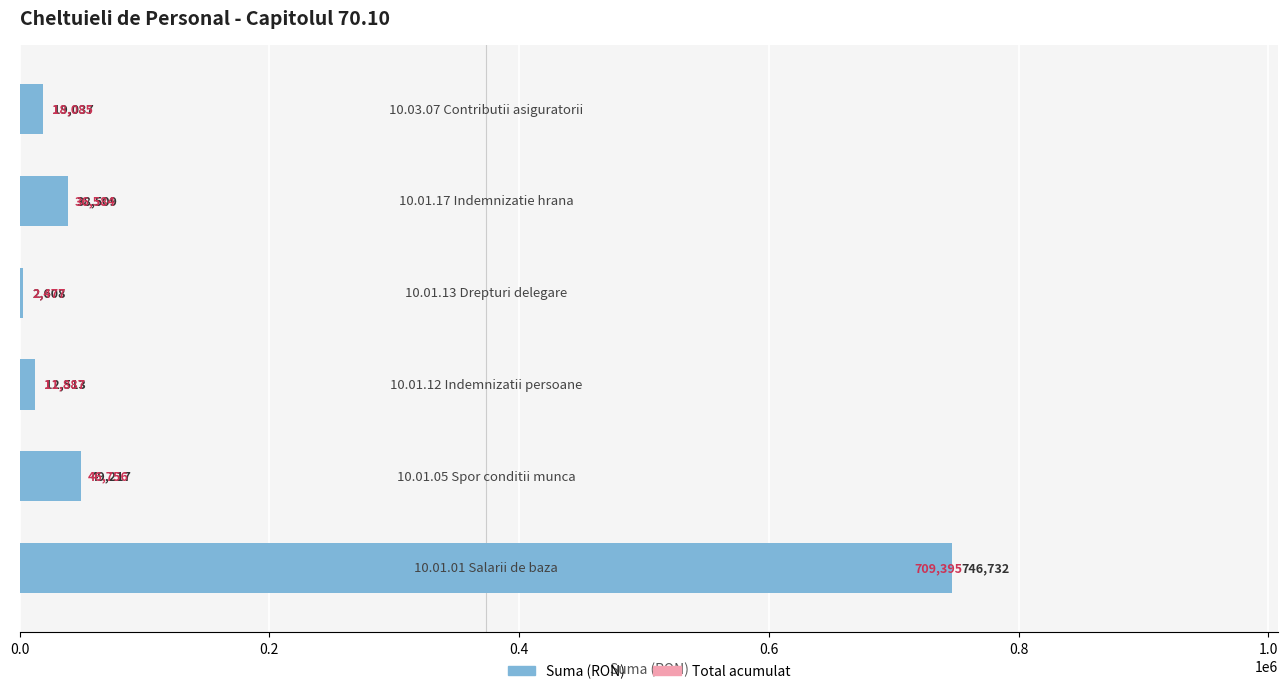

What are all the series names shown in the legend?

Suma (RON), Total acumulat